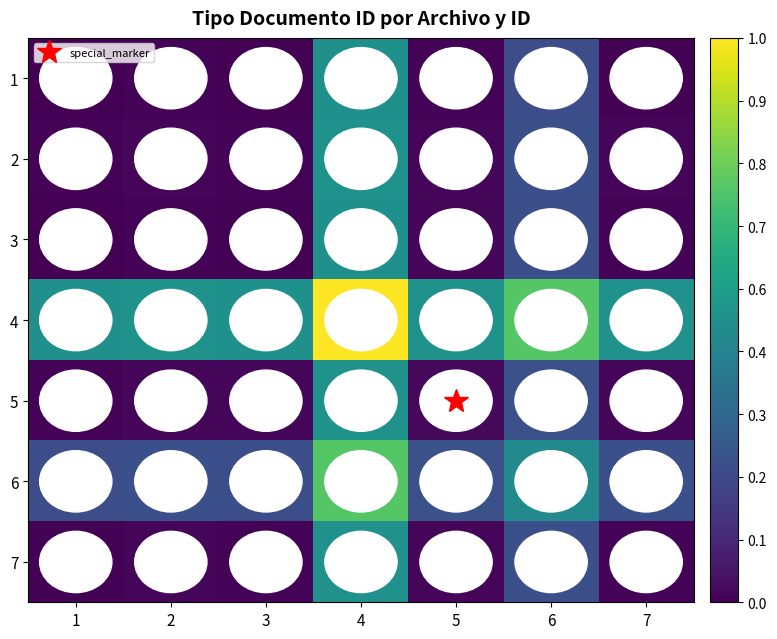

Which series has the largest total across all categories?

4